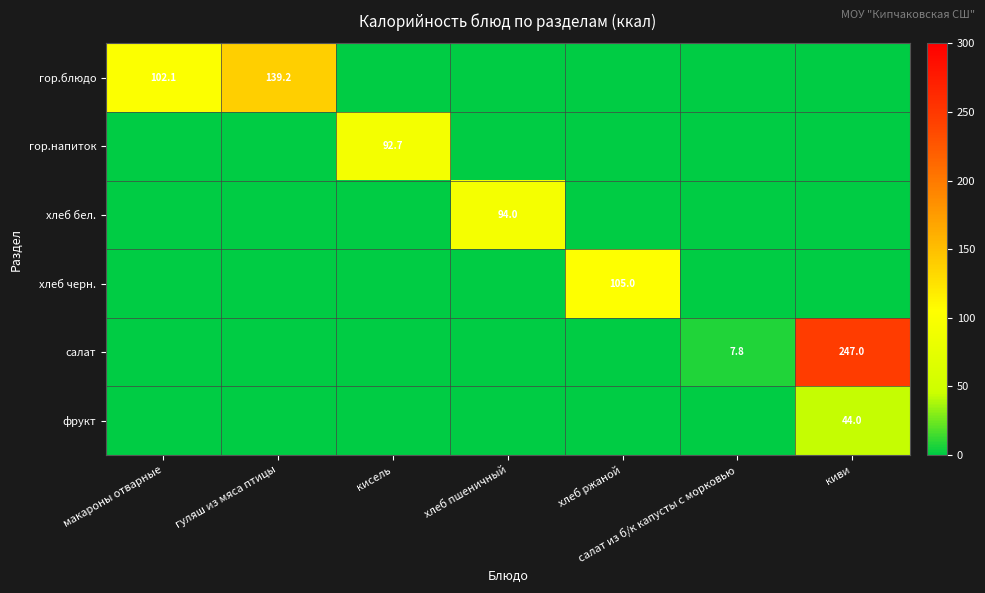

Is it true that хлеб бел. equals 139.0 at хлеб пшеничный?

False